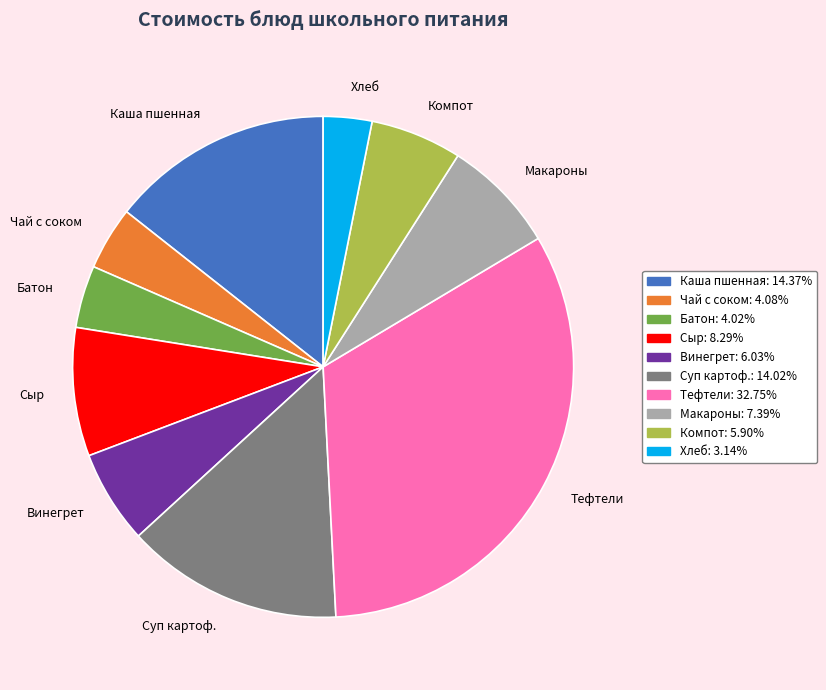

Approximately how many times larger is the value at Хлеб compared to Макароны?

0.4